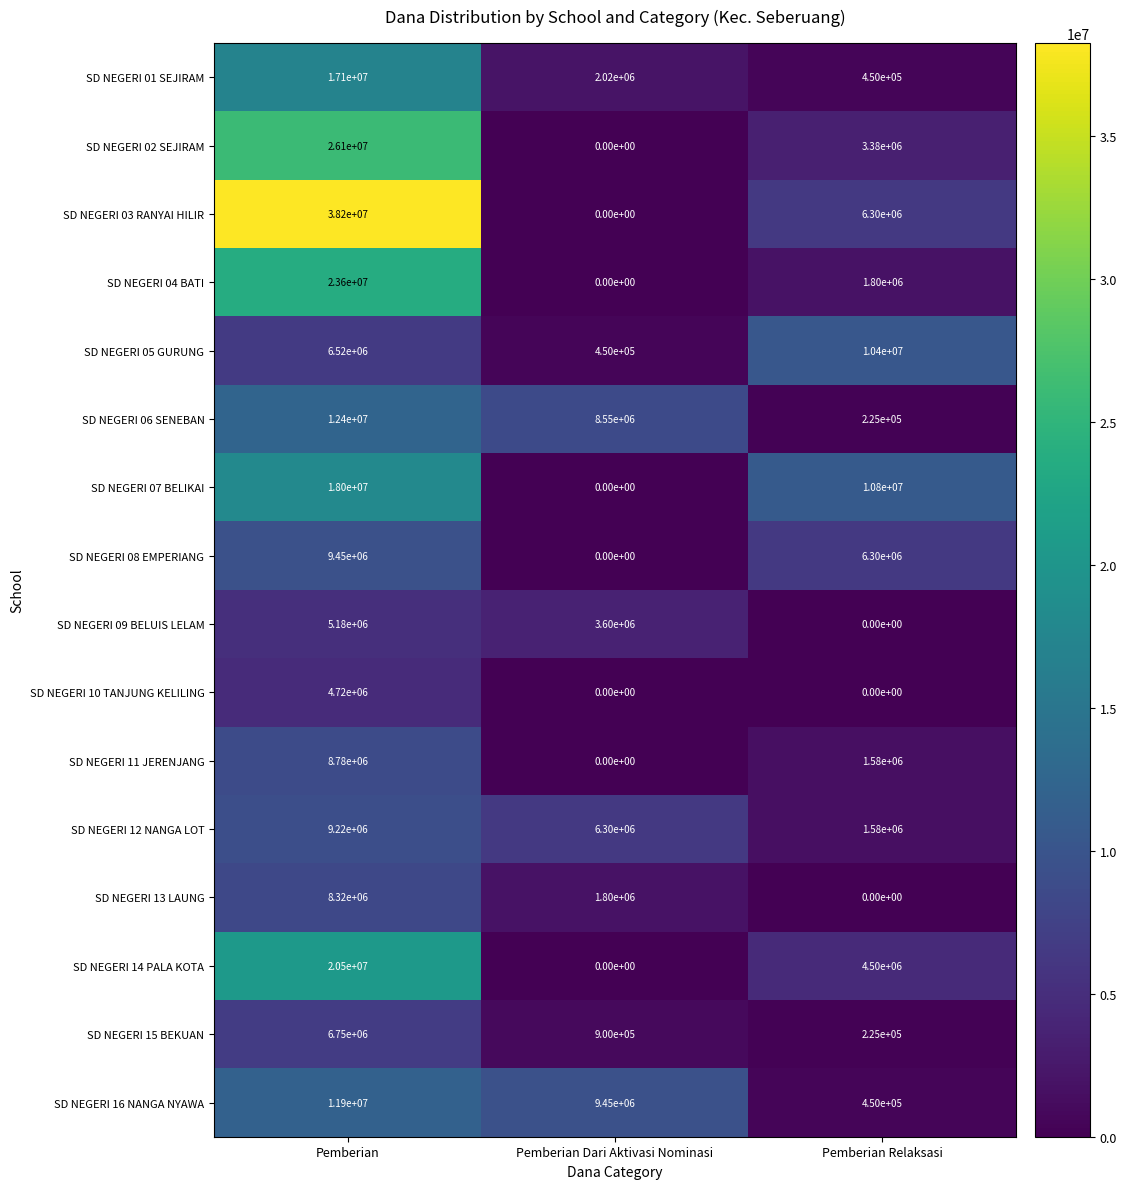

How many data points does each series have?

3